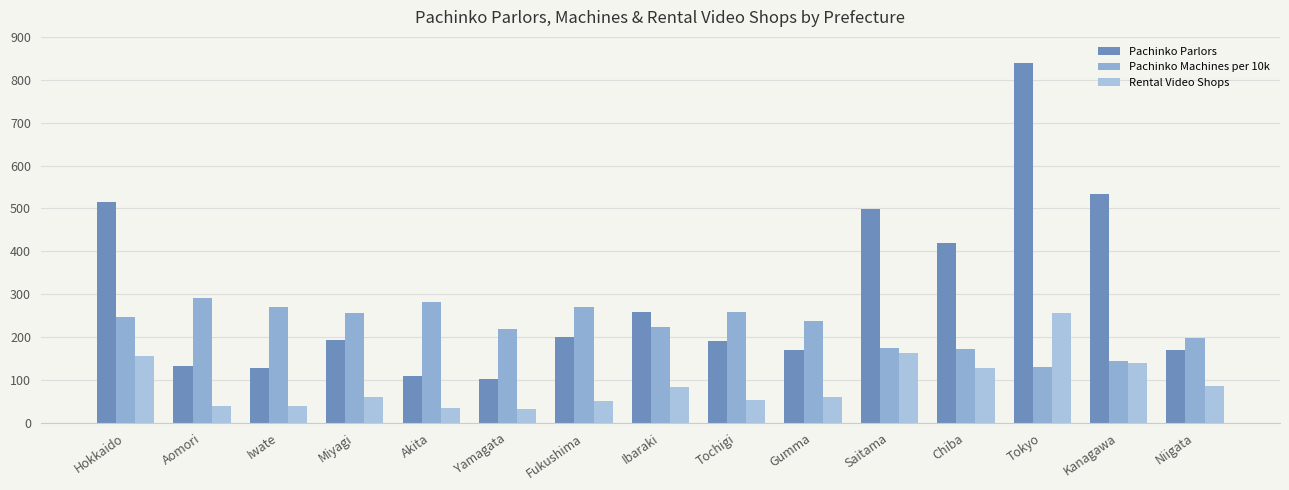

Reading right to left, extract all data points from this chart.

Pachinko Parlors: 170.0	533.0	838.0	419.0	499.0	170.0	192.0	259.0	200.0	102.0	110.0	194.0	129.0	132.0	516.0
Pachinko Machines per 10k: 198.9	144.5	130.0	172.1	175.1	238.6	257.4	223.1	270.8	218.3	281.5	255.4	270.0	290.2	247.3
Rental Video Shops: 85.0	139.0	257.0	129.0	162.0	60.0	53.0	83.0	50.0	32.0	34.0	60.0	39.0	39.0	156.0